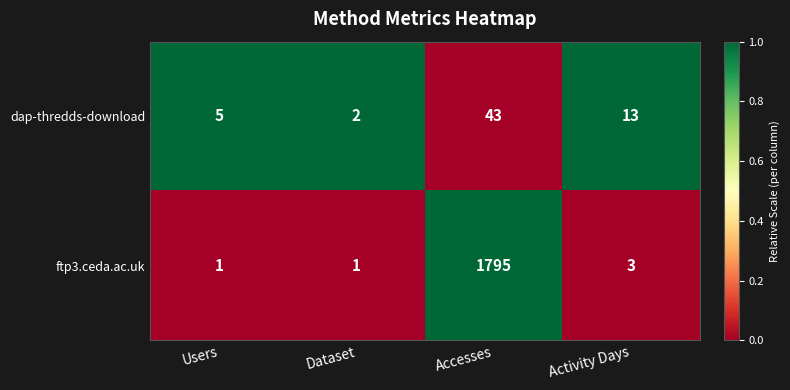

Which label corresponds to the largest value in the chart?

Accesses